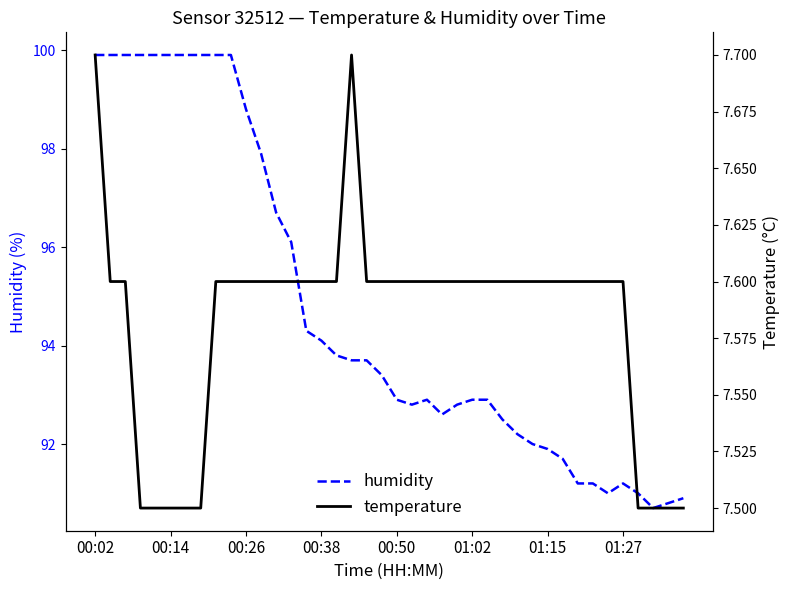

The humidity series shows 99.9 at 00:02. True or false?

True